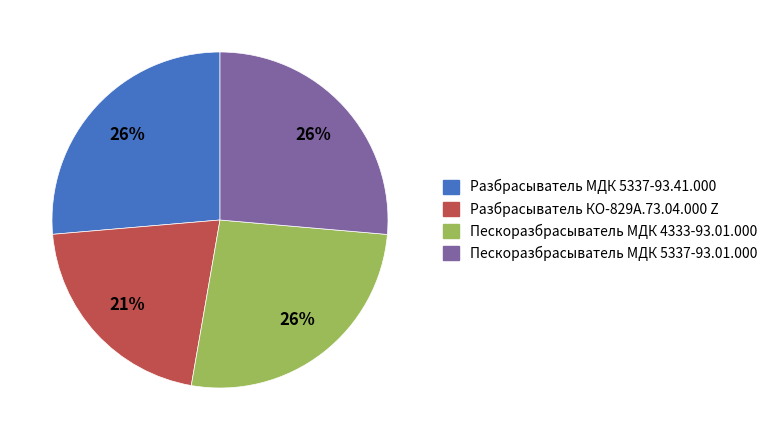

Count the number of slices in the pie.

4